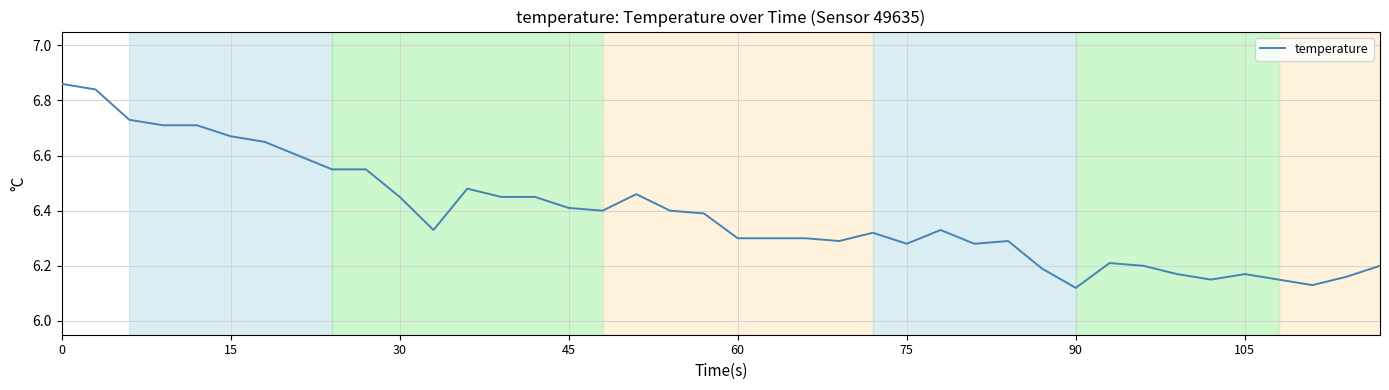

What is the difference between the maximum and minimum values?

0.7